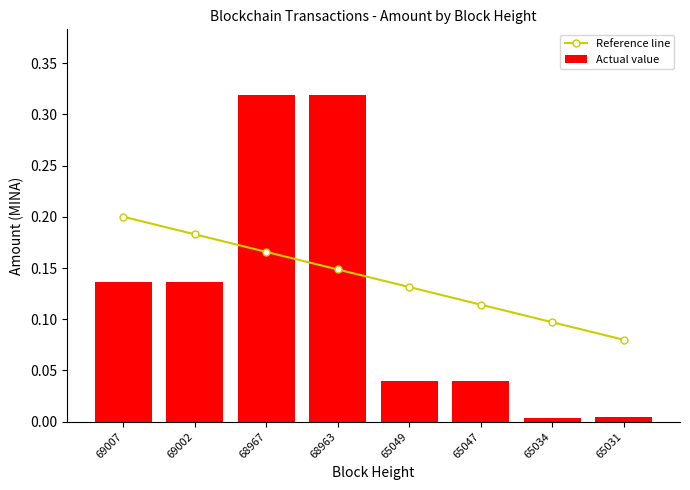

What is the sum of all Reference line values?

1.1